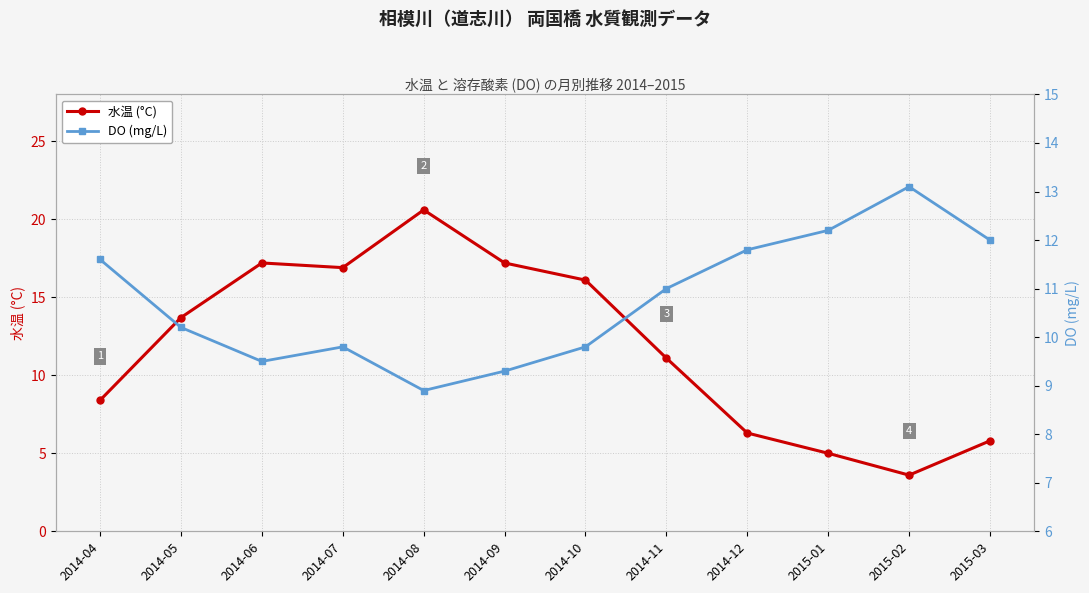

Rank the series by their average value, from highest to lowest.

水温 (°C), DO (mg/L)